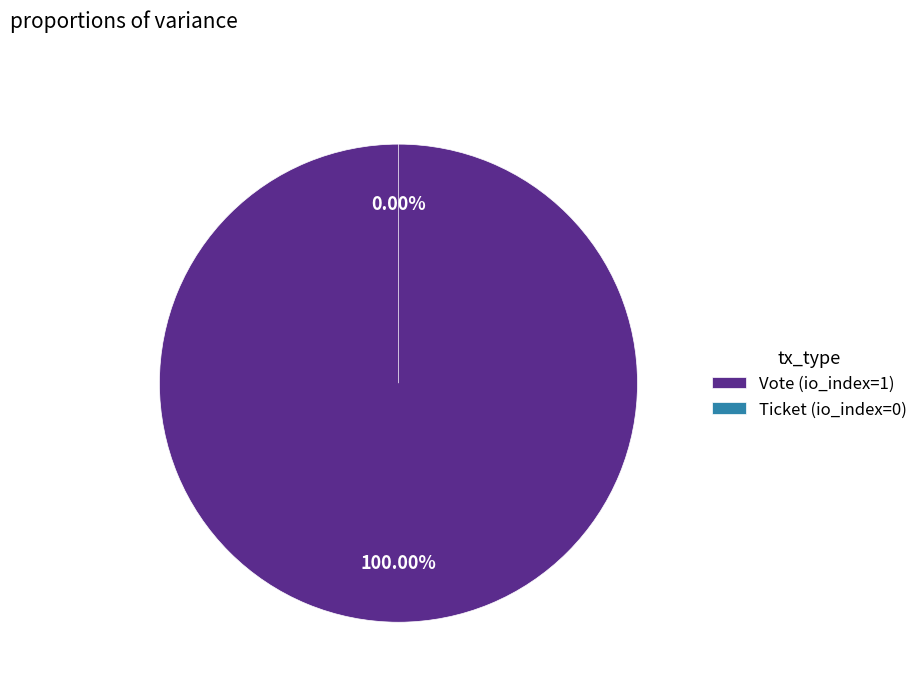

Which category has the smallest portion of the pie?

Ticket (io_index=0)